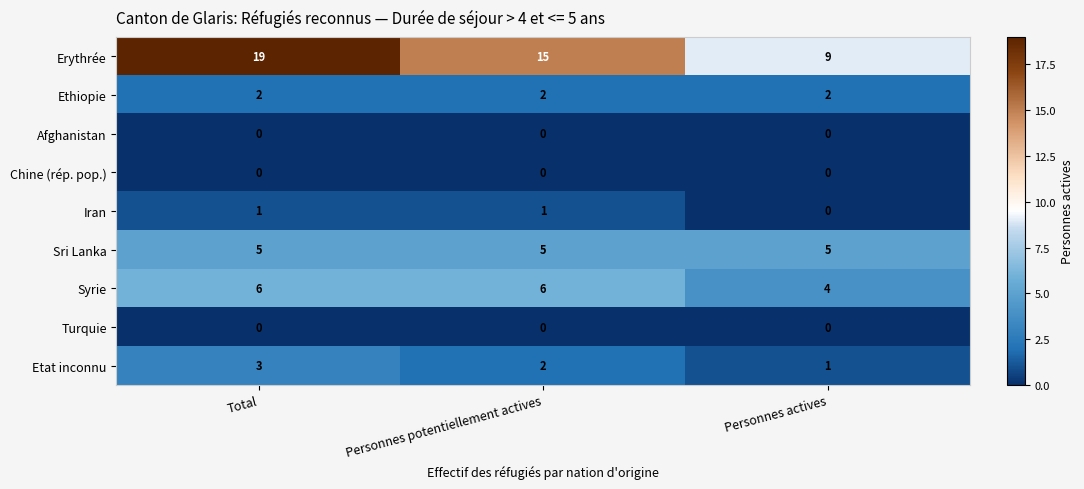

At which label does Erythrée reach its minimum?

Personnes actives